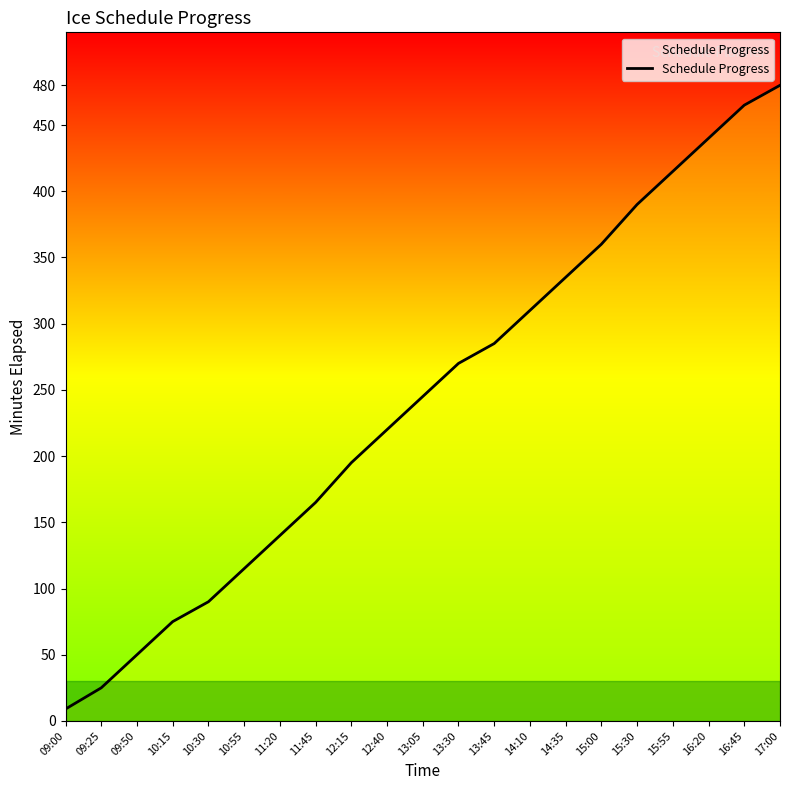

Does the chart have visible grid lines?

No